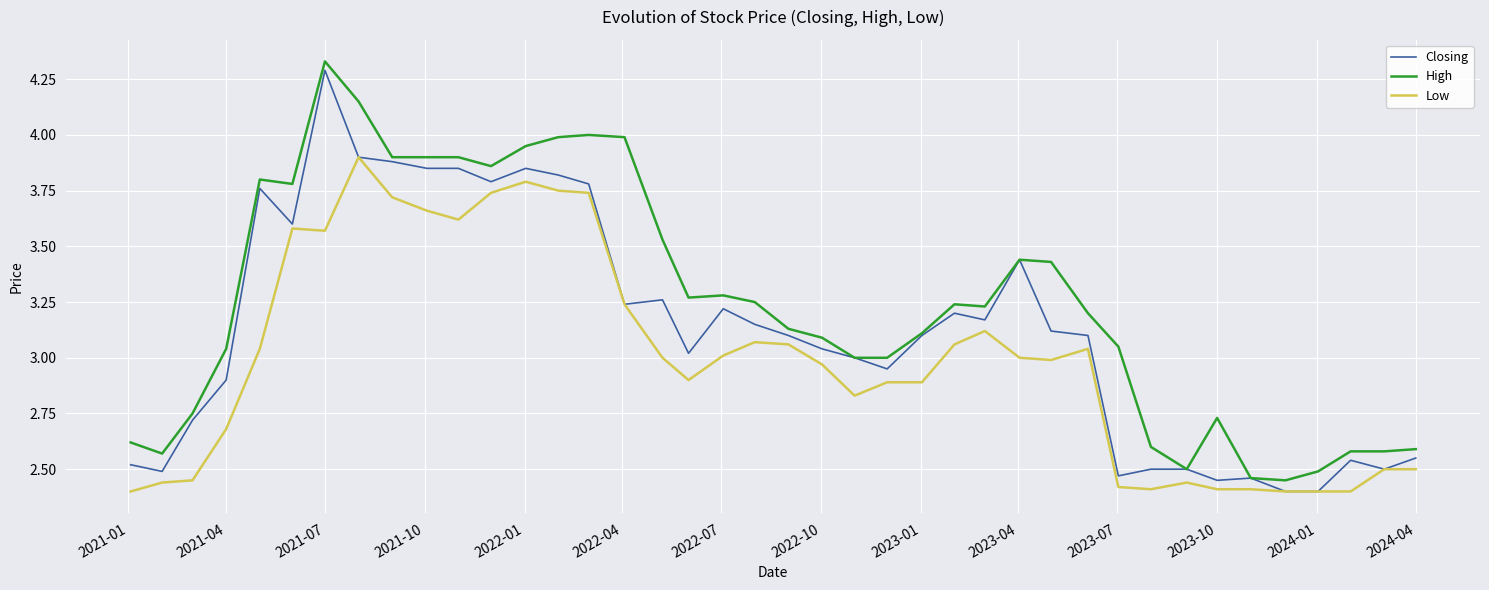

List the series in order of their overall mean, lowest first.

Low, Closing, High